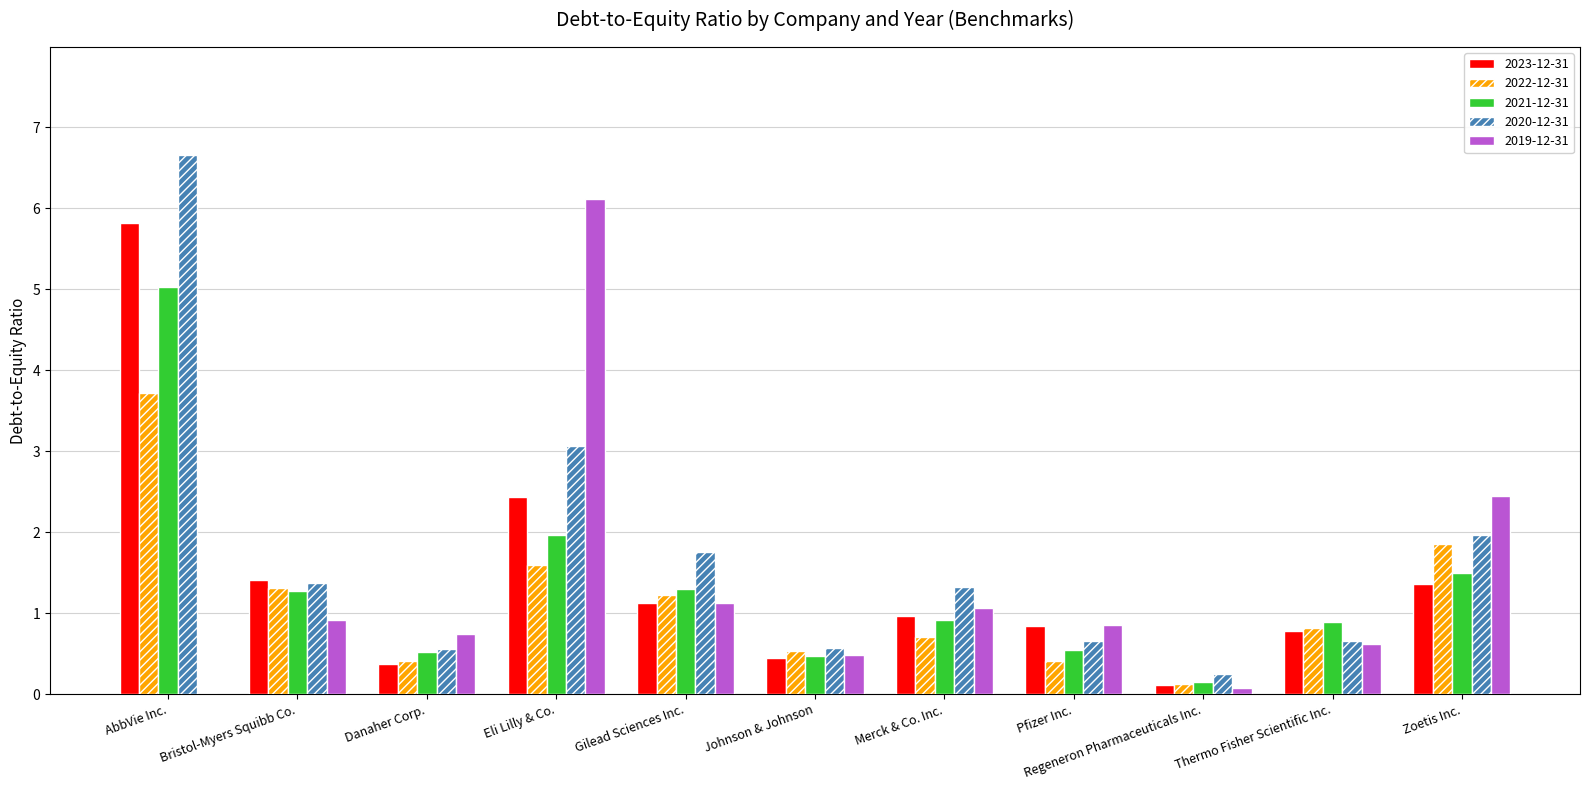

Between AbbVie Inc. and Zoetis Inc., which series saw the biggest shift?

2020-12-31